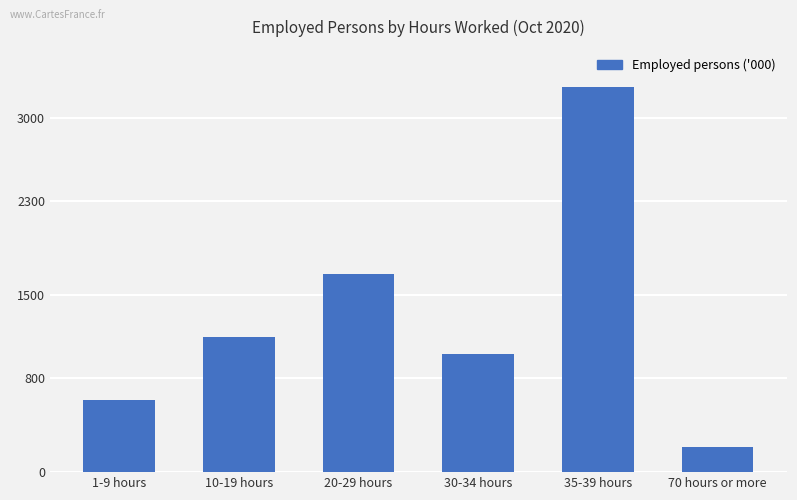

Between 70 hours or more and 10-19 hours, which is larger?

10-19 hours